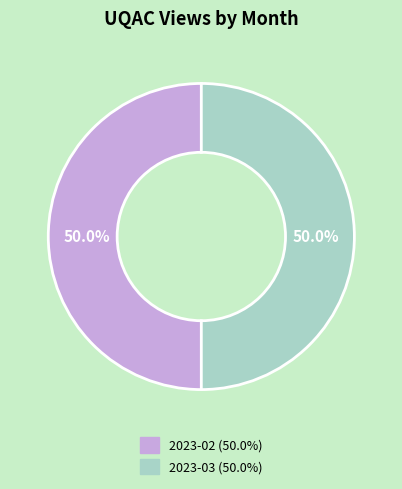

Is there a majority slice in this chart?

No